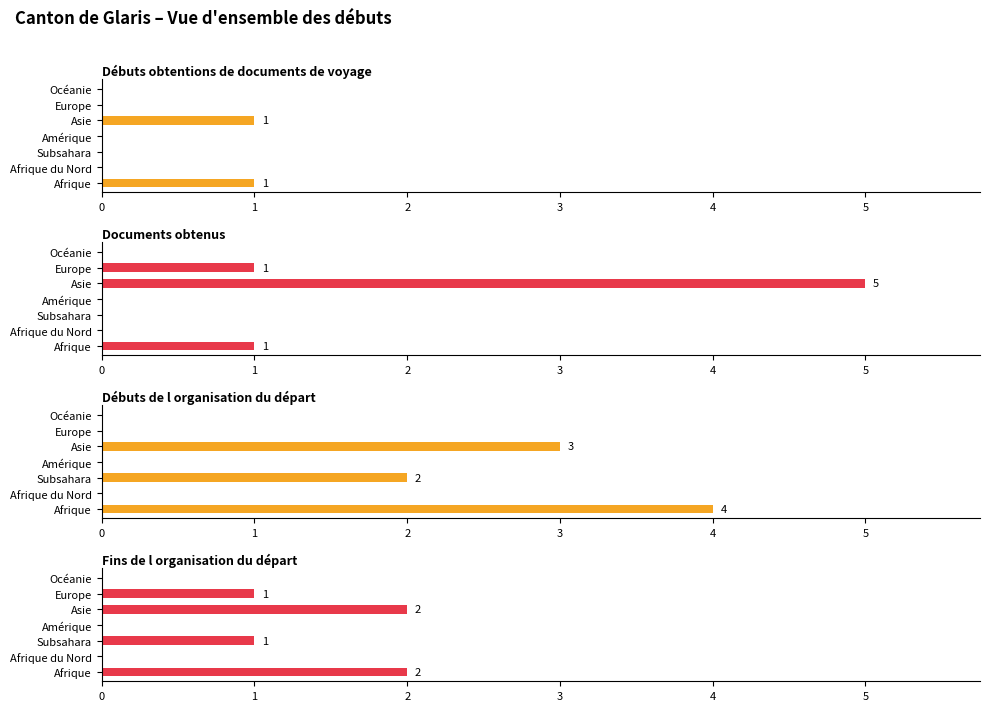

At Amérique, list the series in order from smallest to largest.

Débuts obtentions de documents de voyage, Documents obtenus, Débuts de l organisation du départ, Fins de l organisation du départ